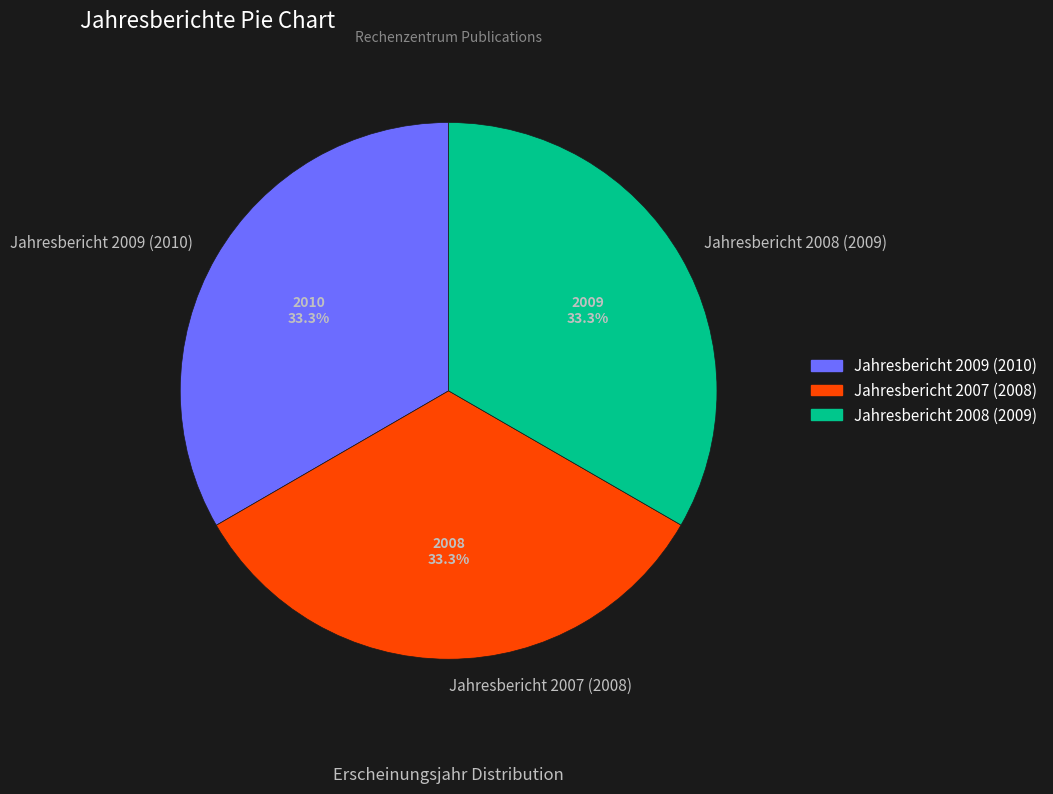

What portion of the pie excludes Jahresbericht 2009 (2010)?

66.7%